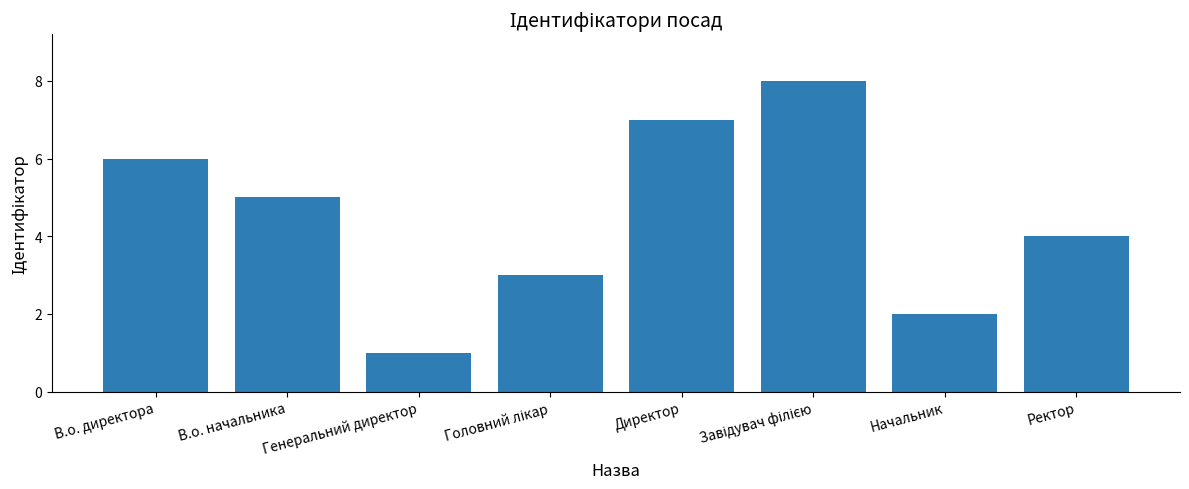

The value at В.о. начальника is 8. True or false?

False